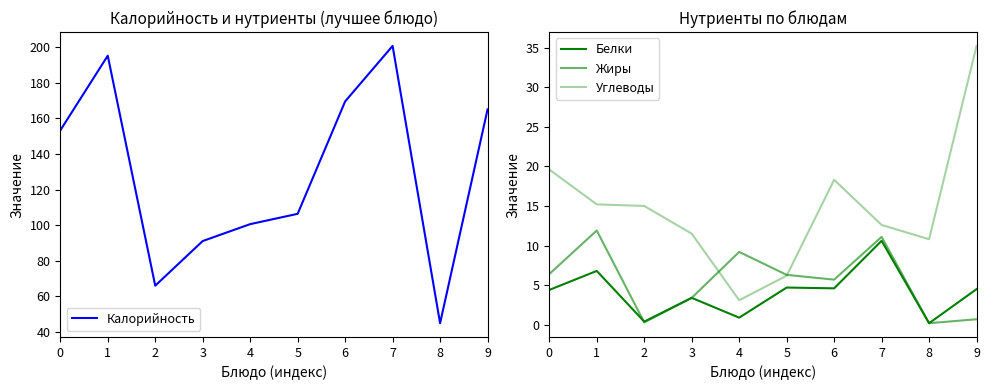

True or false: Калорийность and Углеводы cross at least once.

False